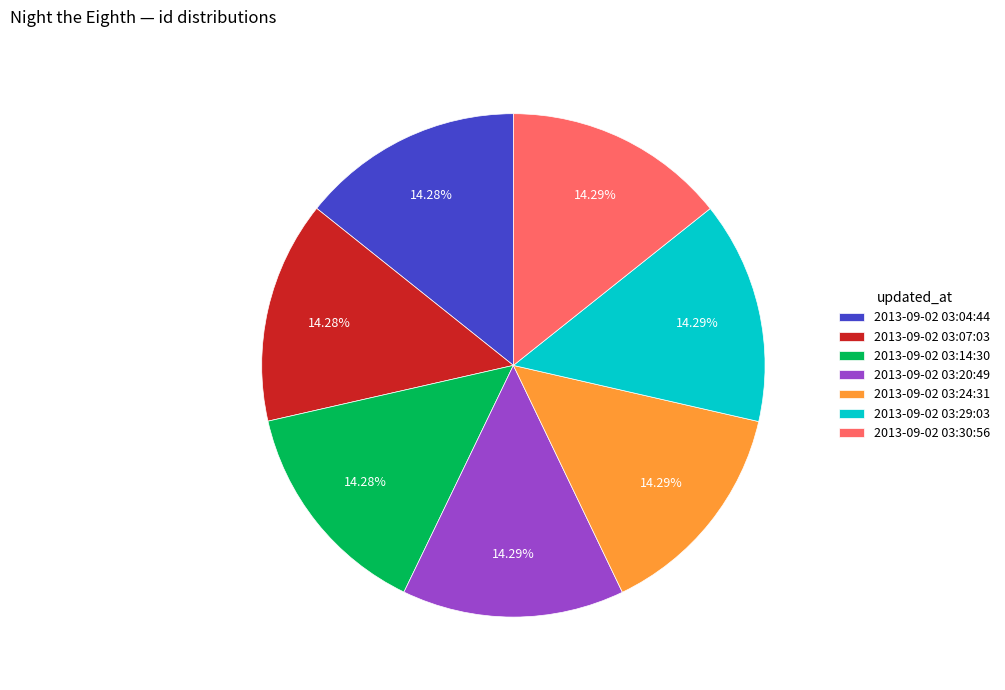

Combined, what portion of the pie is 2013-09-02 03:14:30 and 2013-09-02 03:04:44?

28.6%